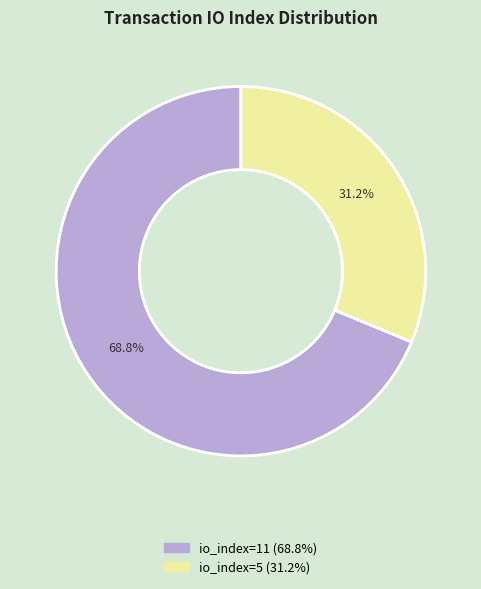

To the nearest percent, what portion does io_index=11 represent?

69%